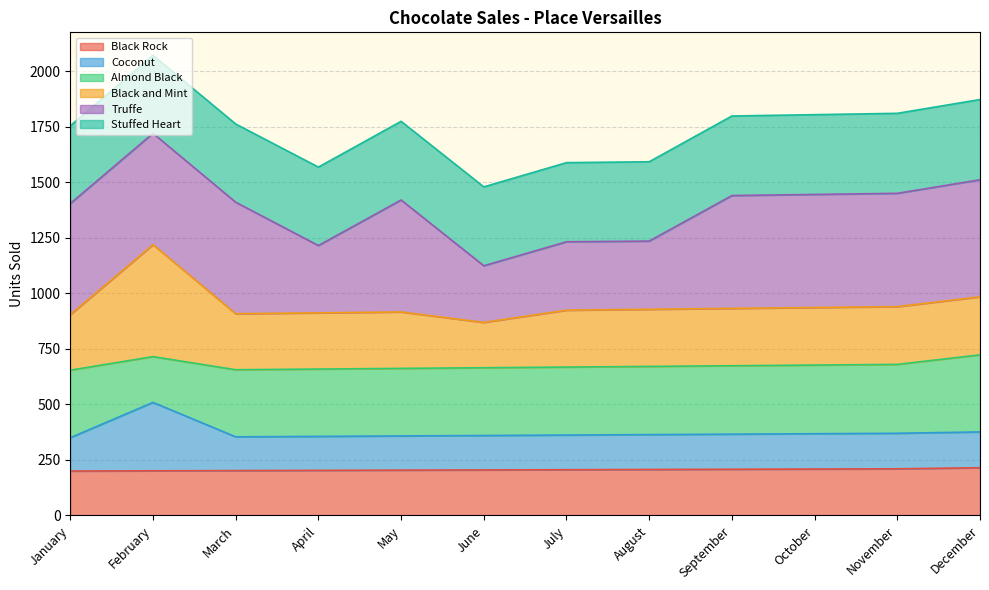

The value of Black Rock at July is 328. True or false?

False